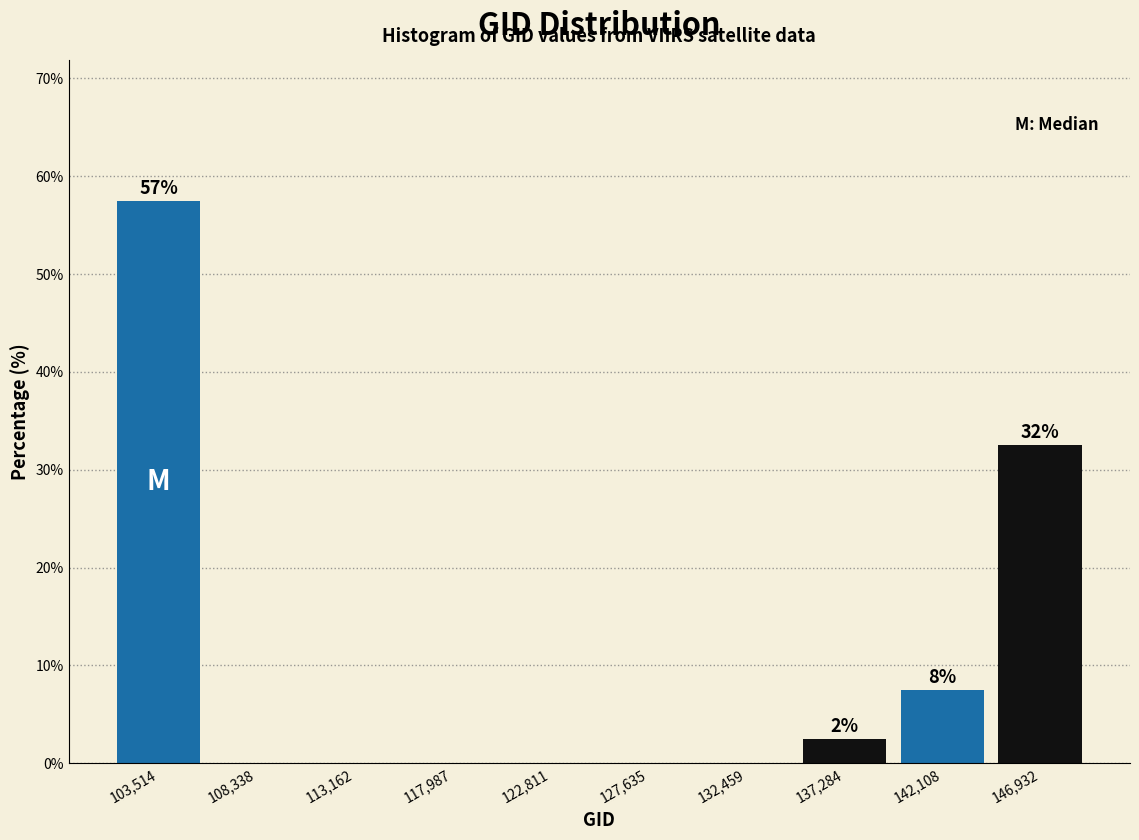

Over which range of the x-axis is the bar tallest?

101000 to 106000